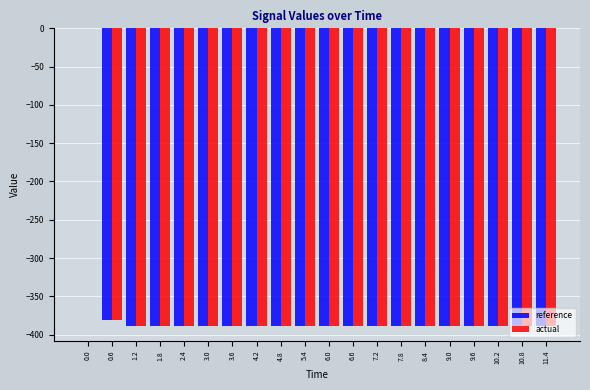

What is the sum of the actual values at 2.4 and 3.6?

-777.9